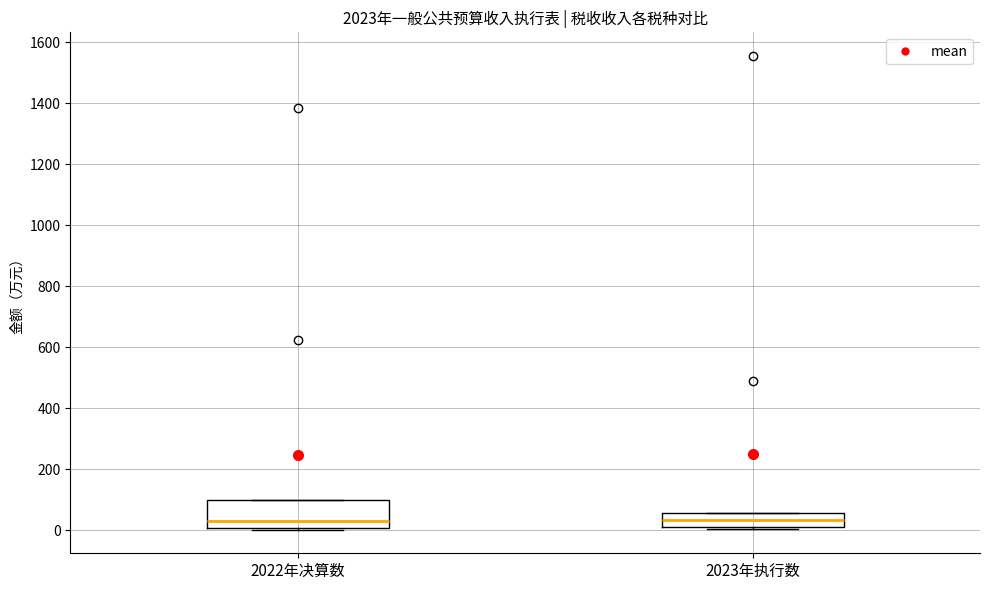

Reading left to right, transcribe this box plot: for each box, give where its median line is, the range the box spans, and where its two whiskers end, as read against the y-axis. The values are not printed on the chart, so give them approximately, as read against the axis.

2022年决算数: median 40, box 0 to 100, whiskers 0 to 100
2023年执行数: median 40, box 20 to 60, whiskers 0 to 60